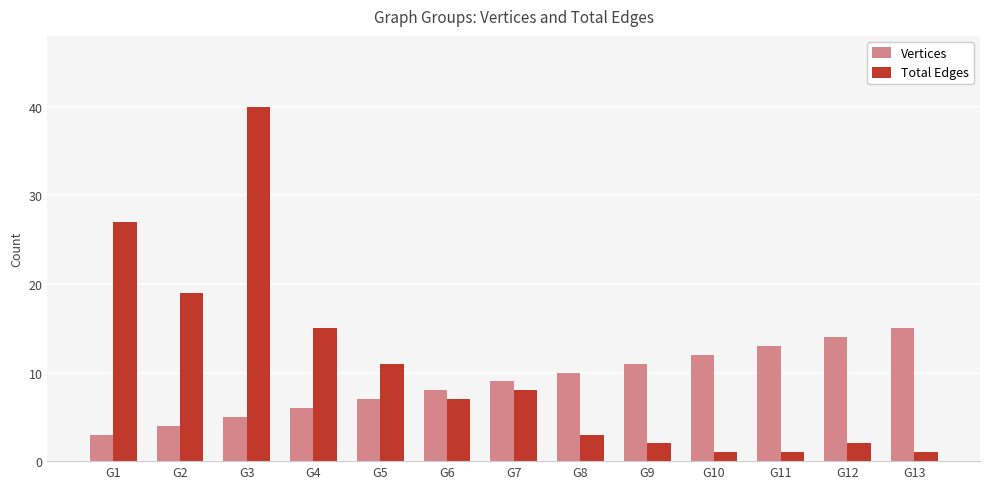

Which series has the widest spread of values?

Total Edges